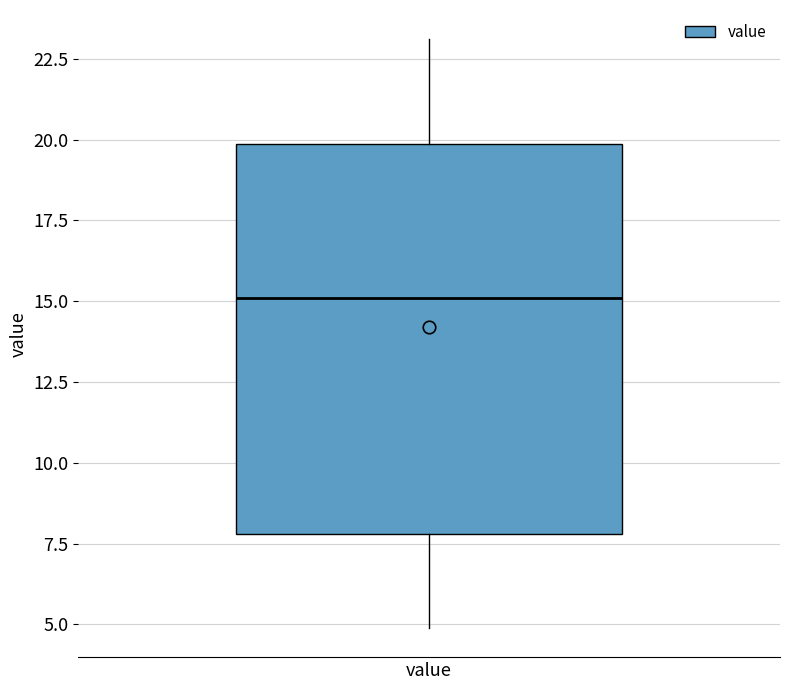

Transcribe this box plot: give where the median line is, the range the box spans, and where the two whiskers end, as read against the y-axis. The values are not printed on the chart, so give them approximately, as read against the axis.

median 15, box 8 to 20, whiskers 5 to 23